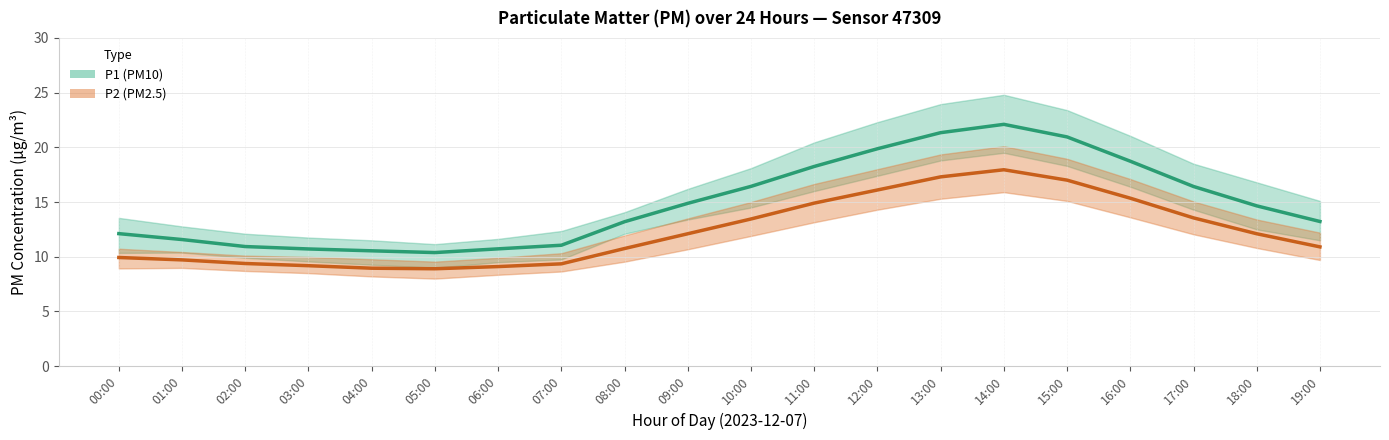

List the series in order of their overall mean, lowest first.

P2 (PM2.5), P1 (PM10)